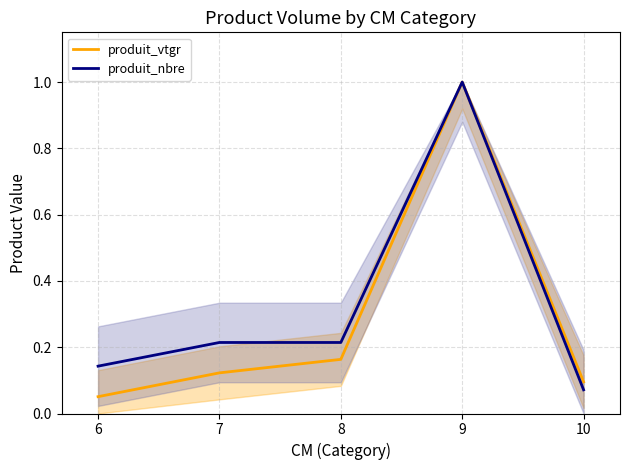

What is the difference between the maximum and minimum values in the produit_vtgr series?

0.9